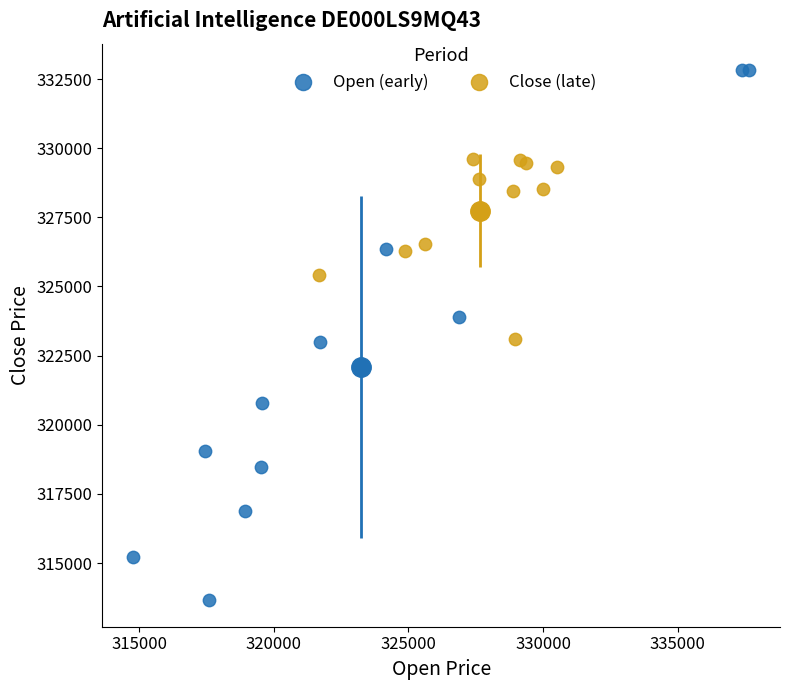

Which series contains the lowest Y value?

Open (early)